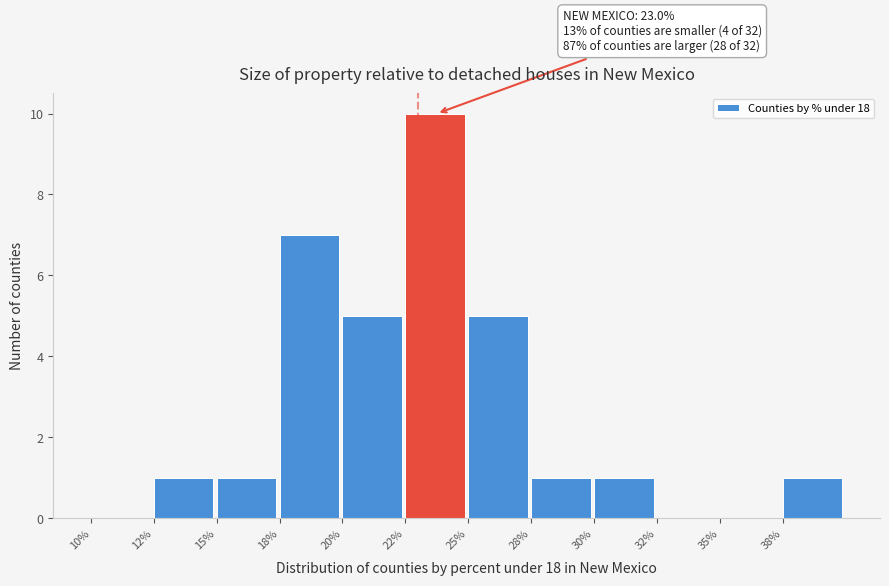

Reading left to right, what are all the values shown in this chart?

10%=0	12%=1	15%=1	18%=7	20%=5	22%=10	25%=5	28%=1	30%=1	32%=0	35%=0	38%=1